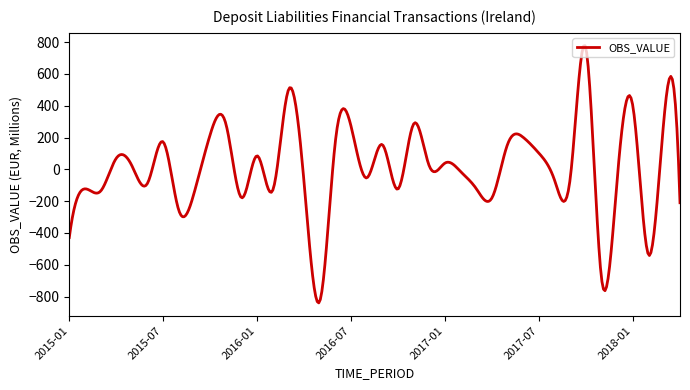

Does the chart have visible grid lines?

No